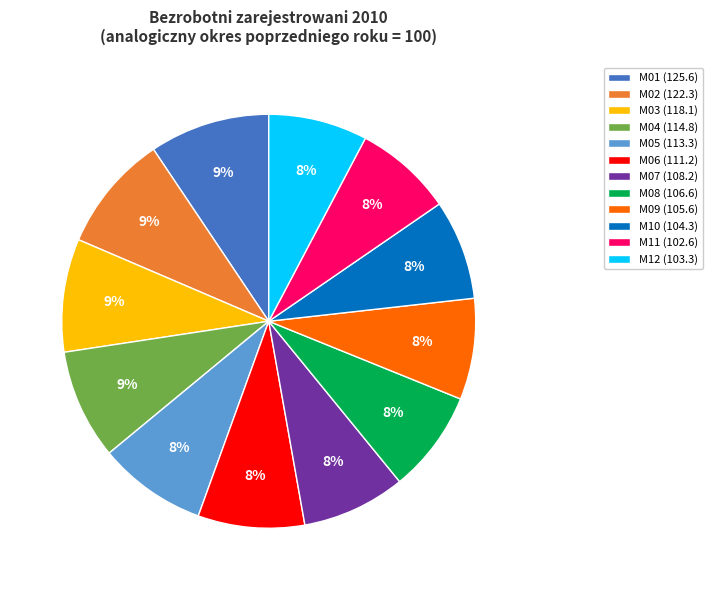

To the nearest percent, what percentage of the pie is M04?

9%